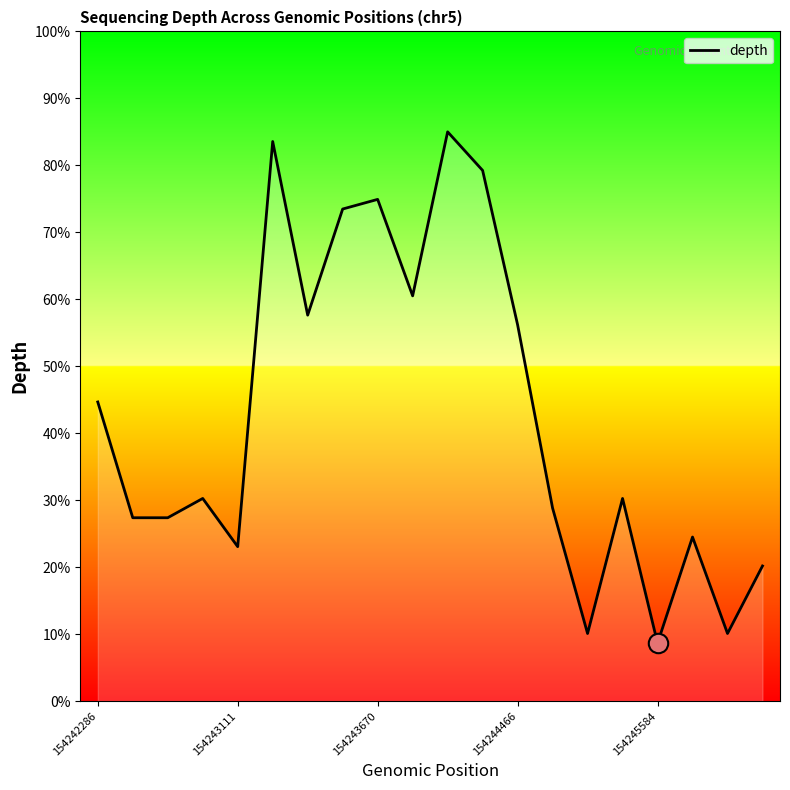

List the labels in order of value, largest first.

10, 5, 11, 8, 7, 9, 6, 12, 154242286, 154244466, 15, 13, 154243111, 154243670, 17, 154245584, 19, 14, 18, 16